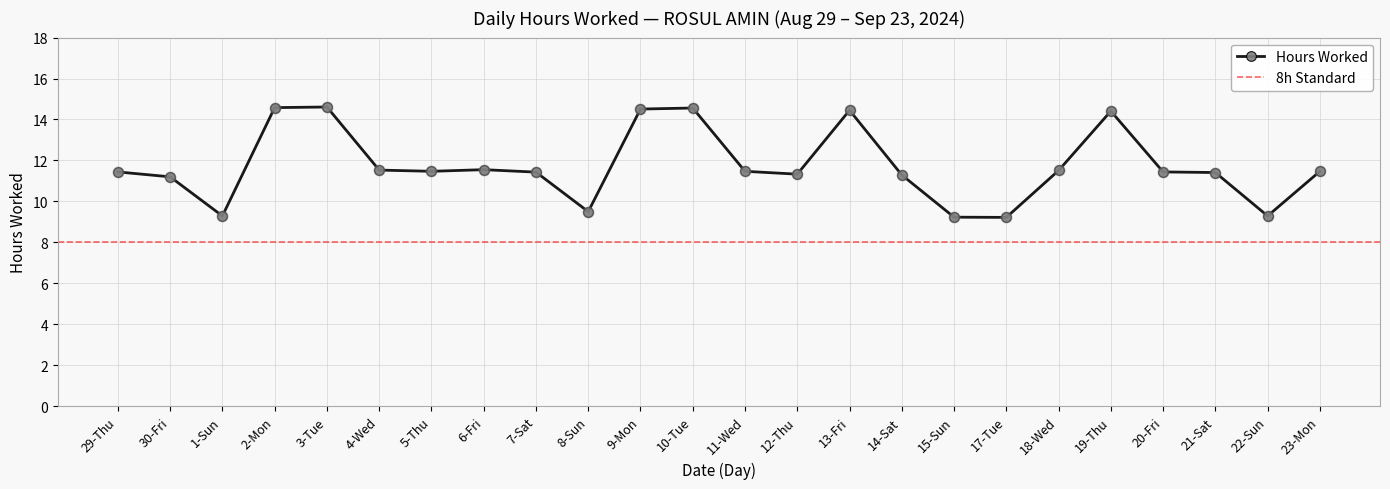

What is the change in value from 1-Sun to 6-Fri?

+2.3